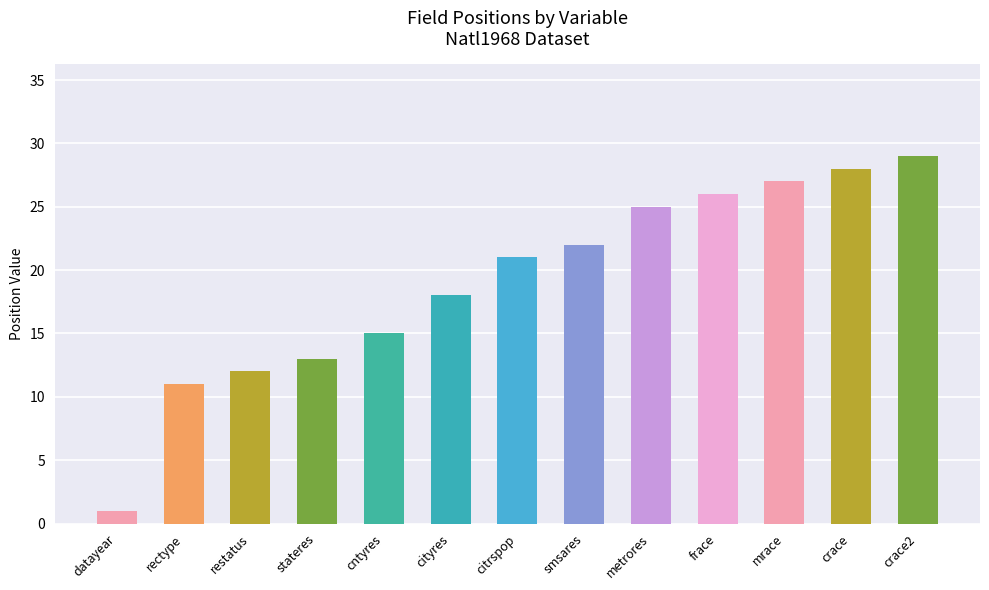

Approximately how many times larger is the value at citrspop compared to mrace?

0.8